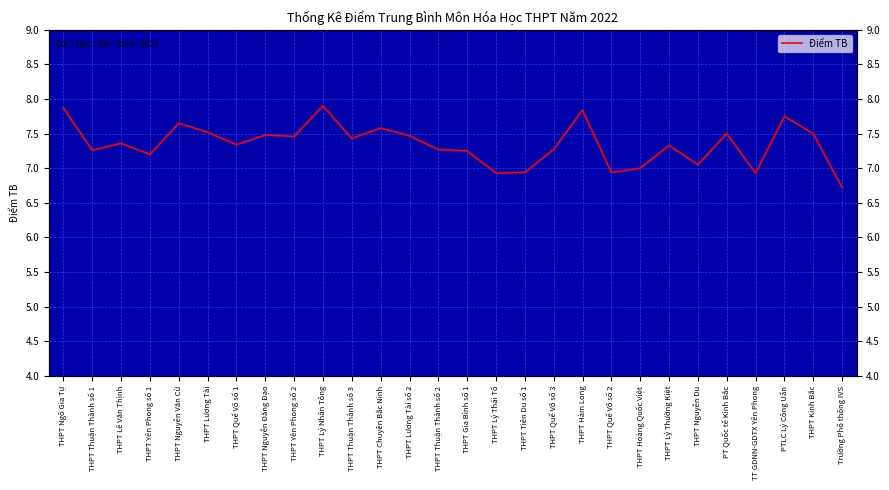

Which label corresponds to the smallest value in the chart?

Trường Phổ thông IVS